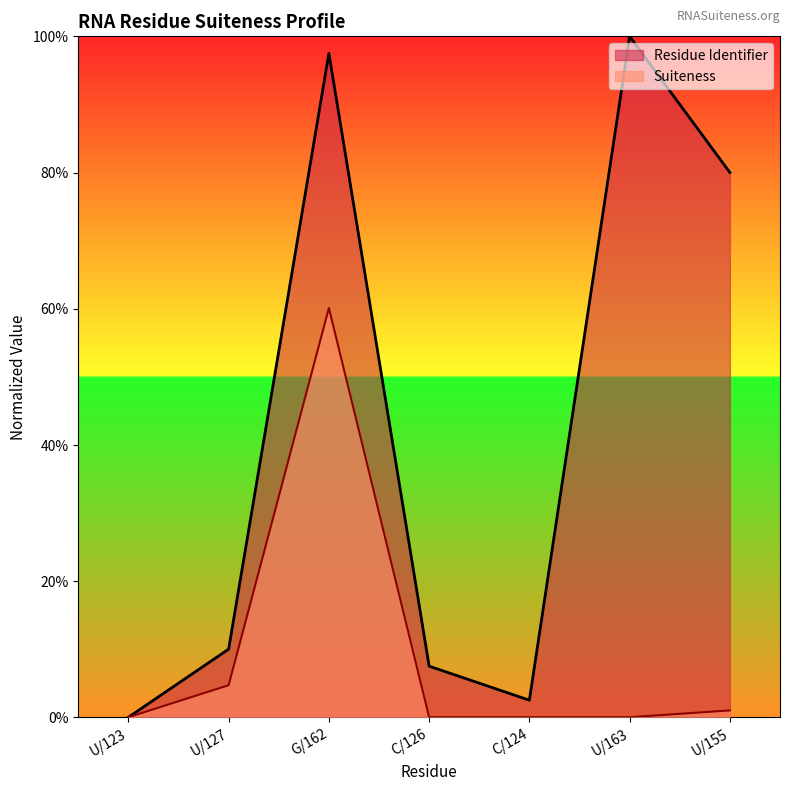

Is it true that Residue Identifier equals 1.0 at G/162?

True